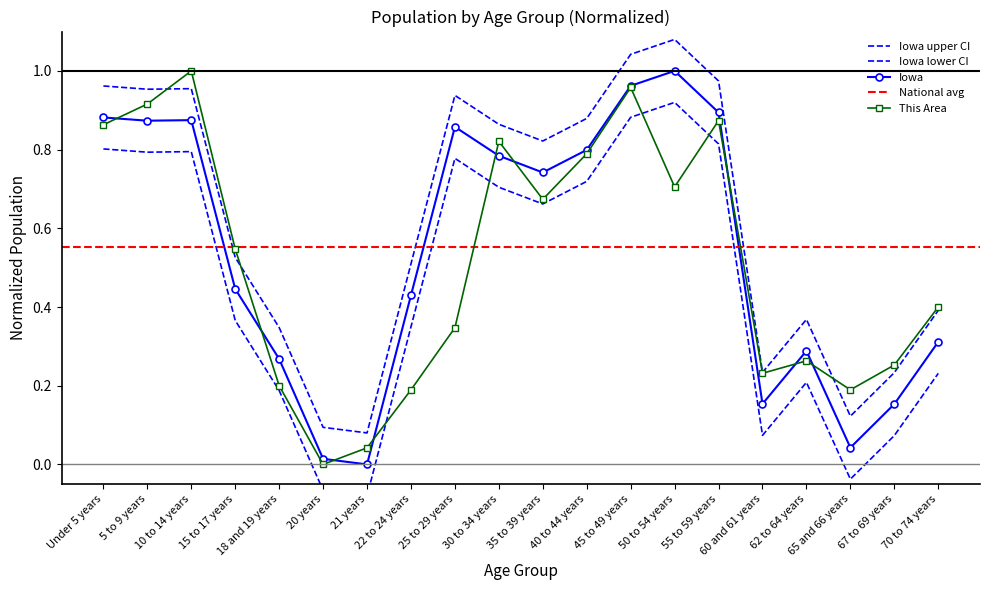

Count the number of categories in the chart.

20